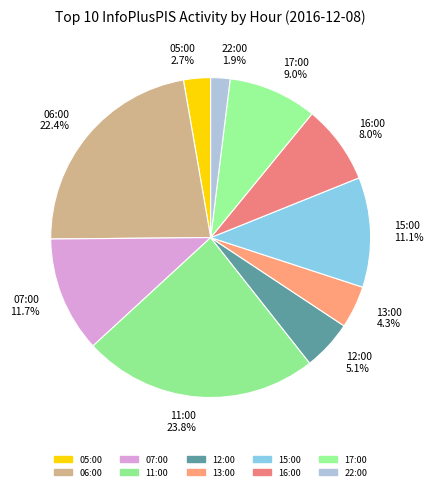

To the nearest percent, what is the average slice percentage?

10%